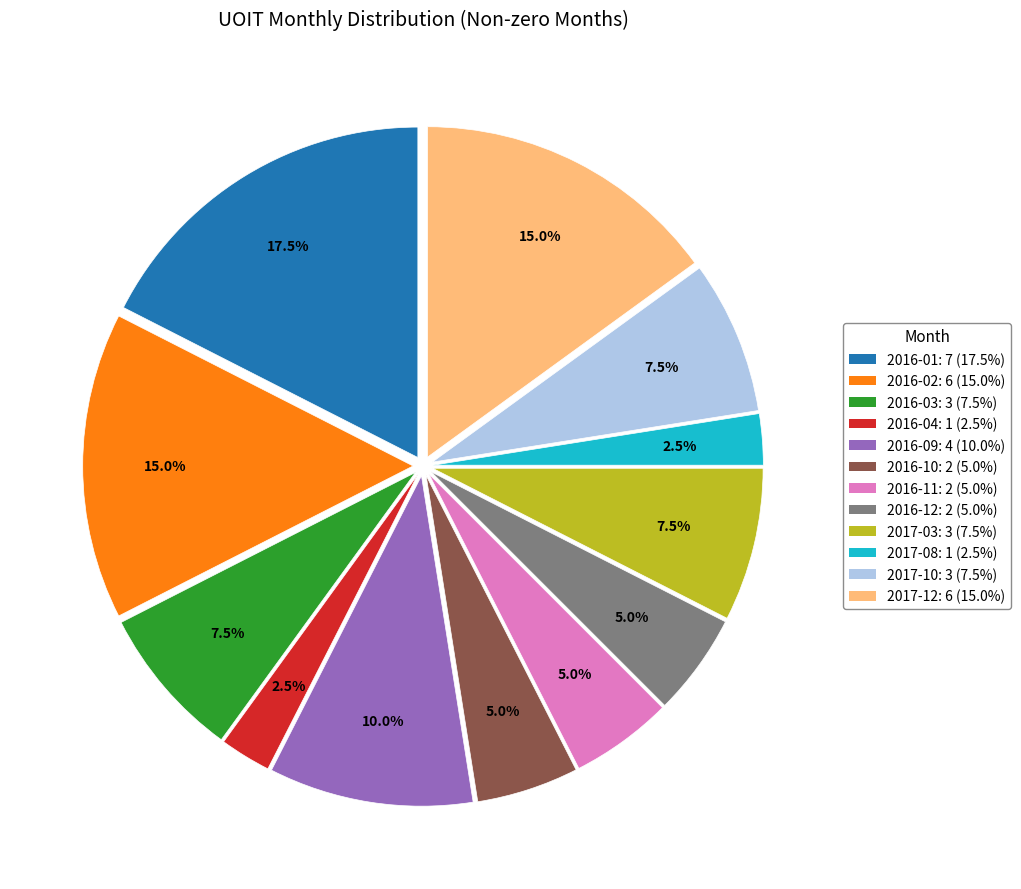

Does 2016-11 represent more than half of the total?

No